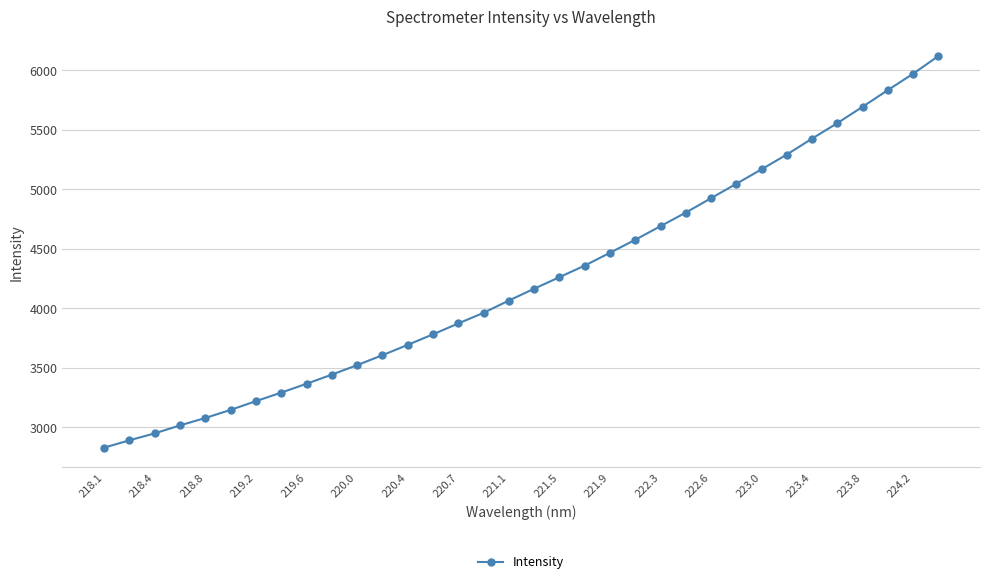

What is the value of the 24th point from the left?

4803.8